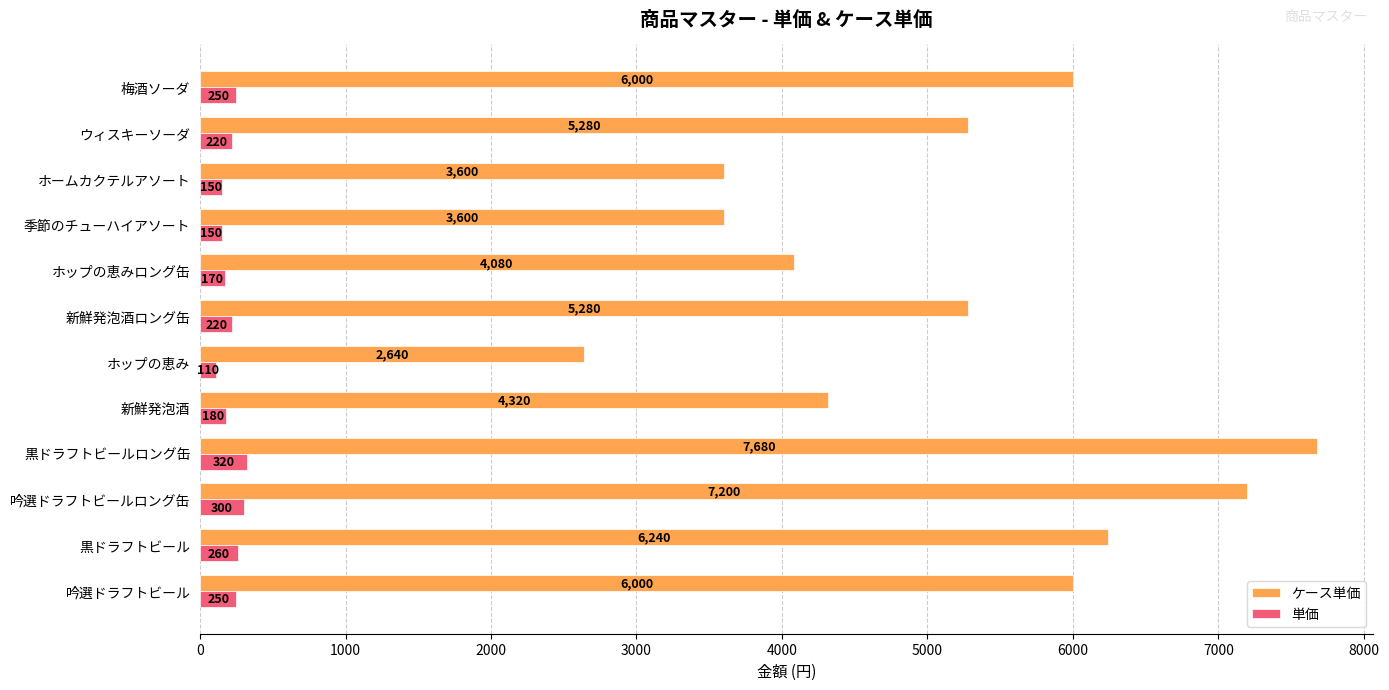

The value of ケース単価 at 季節のチューハイアソート is 3600. True or false?

True